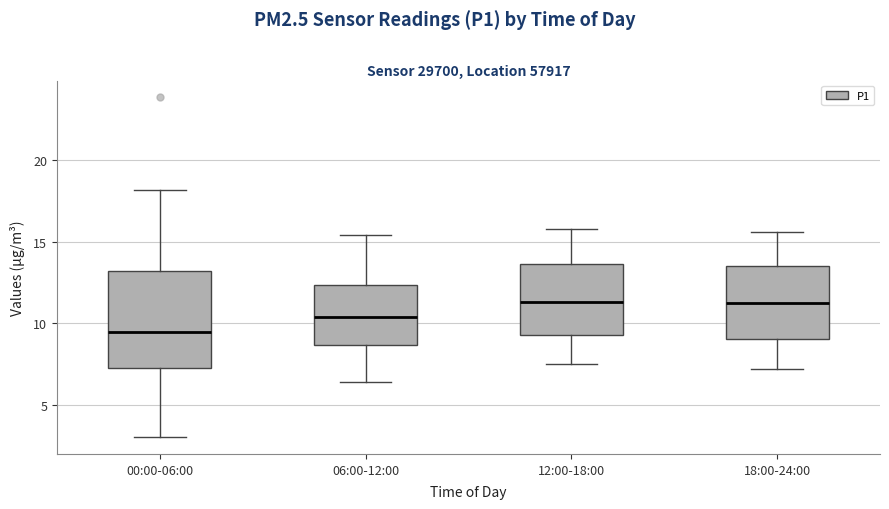

Comparing the boxes themselves (not the whiskers), which one is the tallest?

00:00-06:00